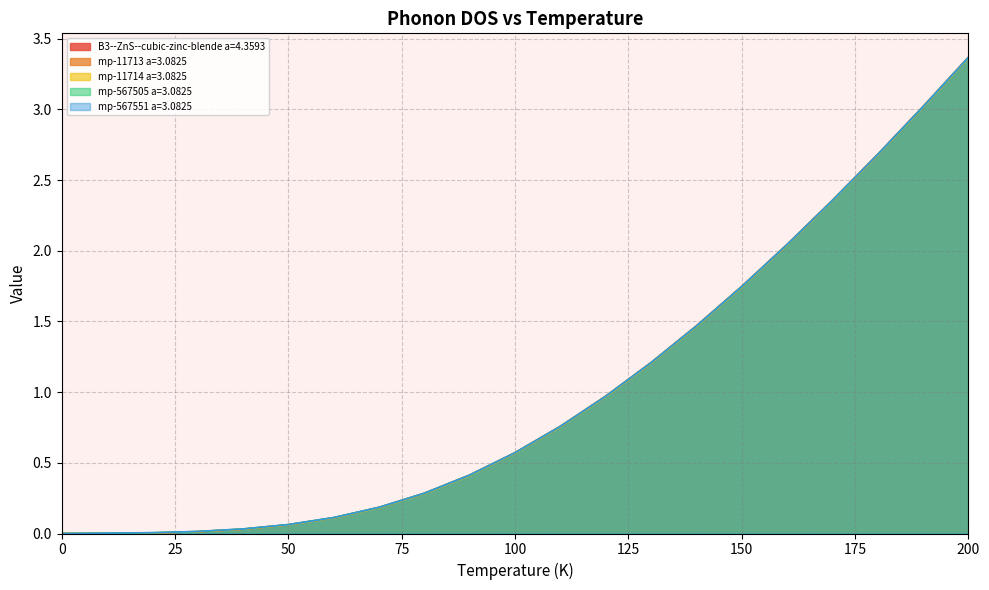

The B3--ZnS--cubic-zinc-blende a=4.3593 series shows 0.5 at 120. True or false?

False